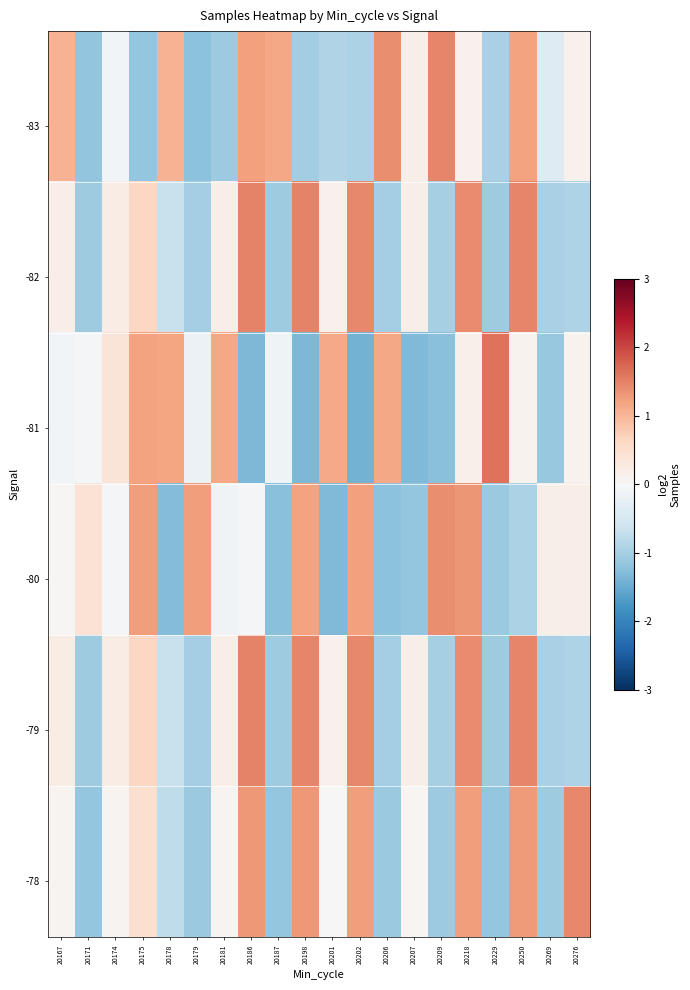

At which category is the sum across all series the highest?

20218